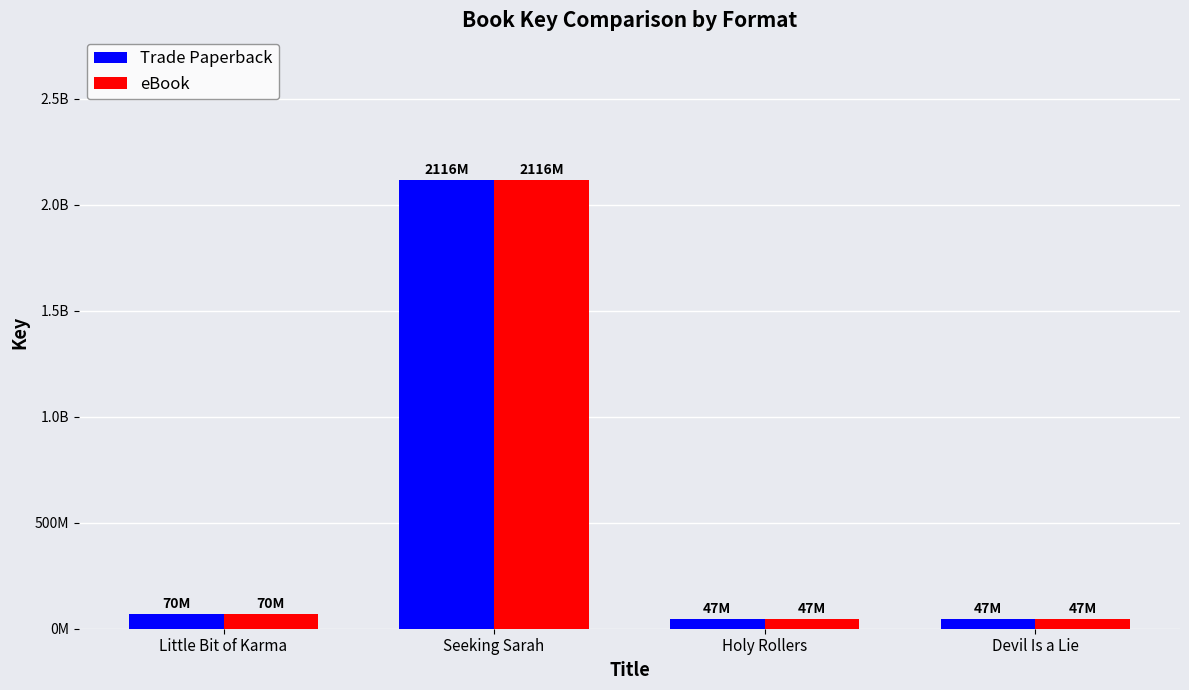

What is the approximate value of Trade Paperback at Seeking Sarah?

2116335599